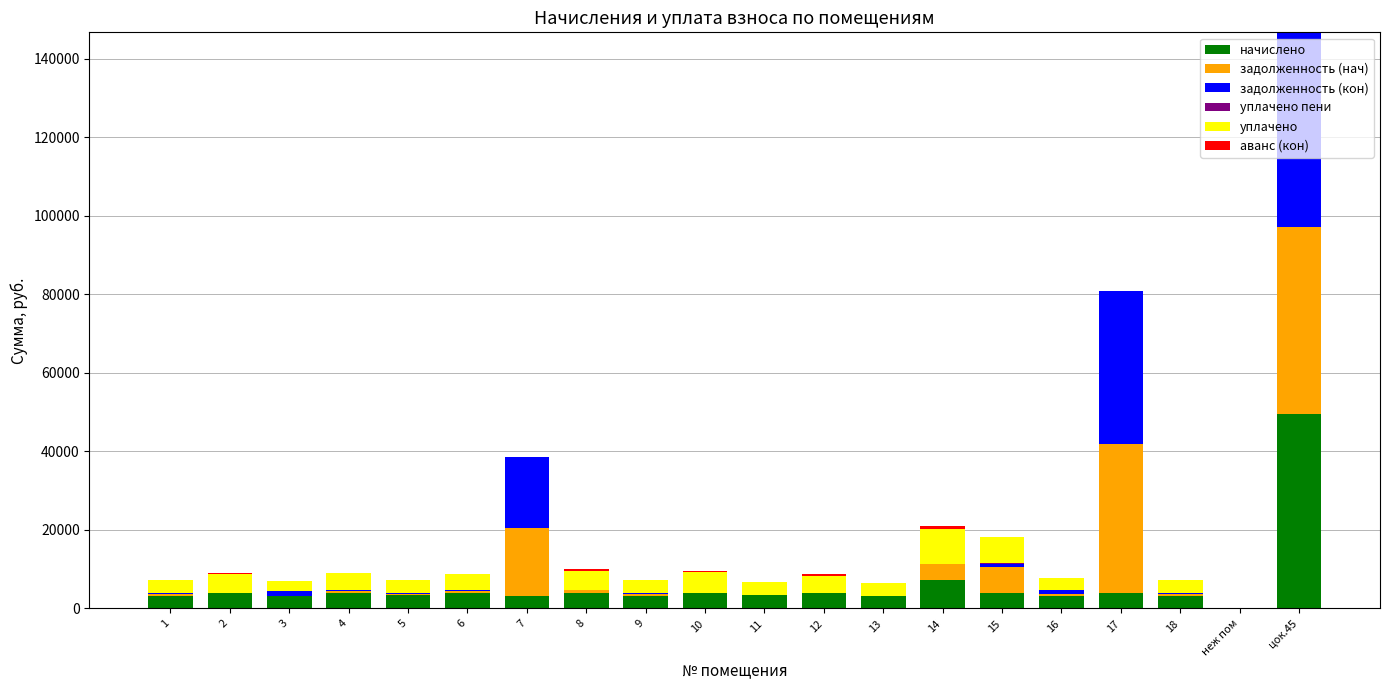

At which category is the sum across all series the highest?

цок.45